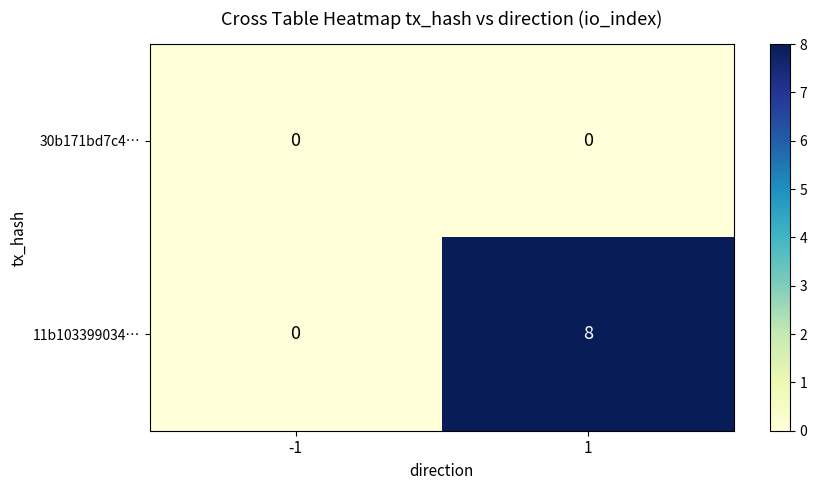

Which series has the largest total across all categories?

11b103399034…